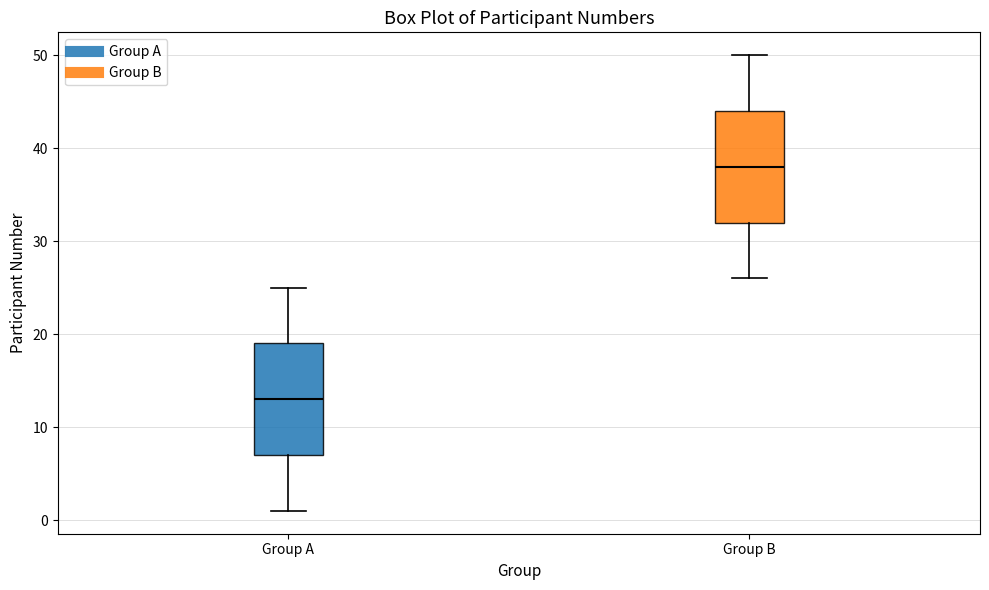

Reading left to right, transcribe this box plot: for each box, give where its median line is, the range the box spans, and where its two whiskers end, as read against the y-axis. The values are not printed on the chart, so give them approximately, as read against the axis.

Group A: median 13, box 7 to 19, whiskers 1 to 25
Group B: median 38, box 32 to 44, whiskers 26 to 50